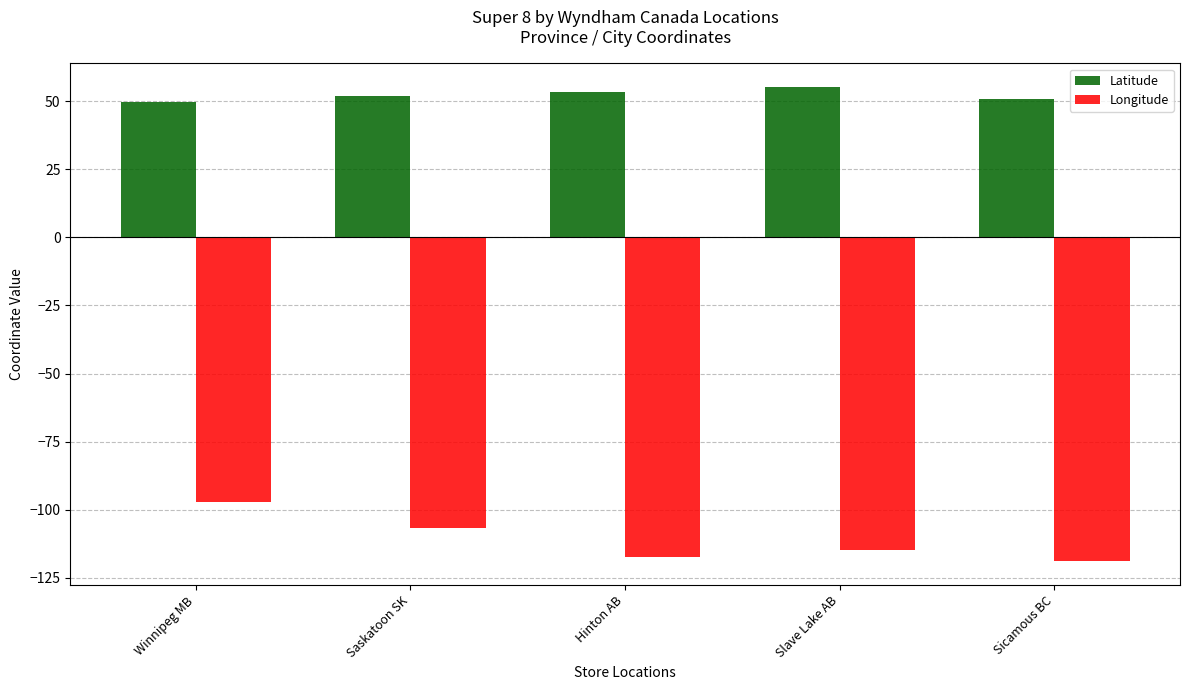

How many bars are there in each group?

2